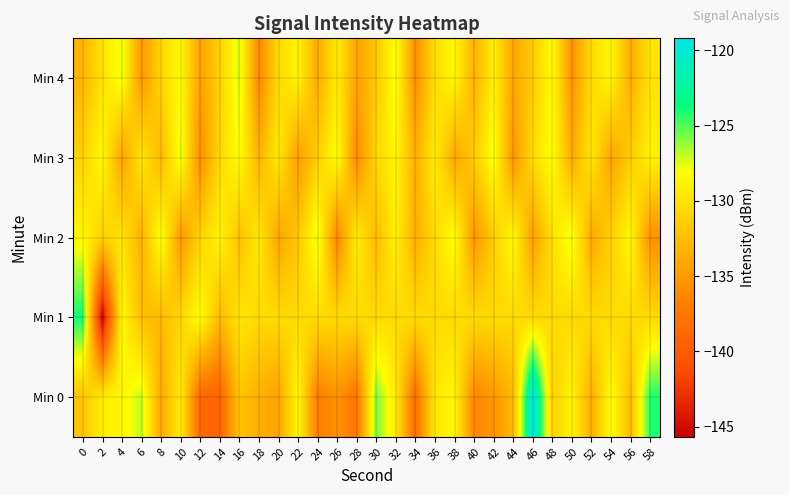

What is the spread (max minus min) of values at 52?

4.3